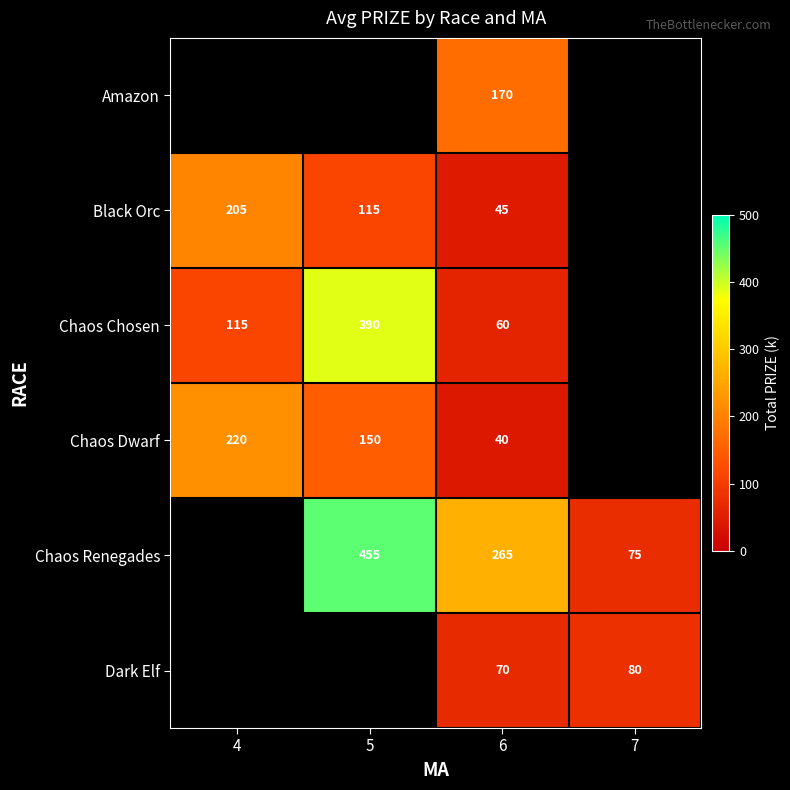

The Chaos Chosen series shows 60 at 6. True or false?

True